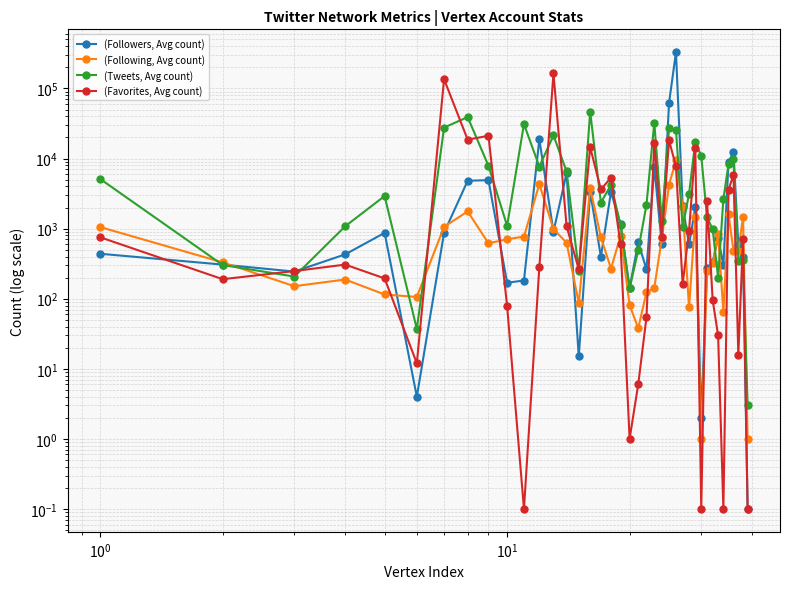

Reading left to right, extract all data points from this chart.

(Followers, Avg count): 438.0	307.0	244.0	429.0	871.0	4.0	874.0	4822.0	4916.0	169.0	182.0	18835.0	905.0	6171.0	15.0	3344.0	398.0	3328.0	1163.0	142.0	638.0	263.0	7529.0	596.0	61987.0	329555.0	2103.0	595.0	2006.0	2.0	270.0	333.0	745.0	299.0	8869.0	12451.0	582.0	400.0	0.1
(Following, Avg count): 1053.0	330.0	151.0	188.0	115.0	106.0	1062.0	1761.0	617.0	707.0	770.0	4325.0	987.0	630.0	87.0	3798.0	752.0	269.0	787.0	81.0	38.0	123.0	143.0	727.0	4218.0	9481.0	2019.0	75.0	1453.0	1.0	248.0	319.0	834.0	65.0	1595.0	487.0	484.0	1460.0	1.0
(Tweets, Avg count): 5113.0	303.0	207.0	1080.0	2919.0	37.0	27668.0	39090.0	7860.0	1097.0	30997.0	7689.0	21382.0	6558.0	252.0	46761.0	2353.0	4207.0	1134.0	140.0	490.0	2182.0	32573.0	1287.0	26852.0	25540.0	1044.0	3141.0	17326.0	10846.0	1450.0	981.0	200.0	2654.0	8271.0	9727.0	343.0	355.0	3.0
(Favorites, Avg count): 753.0	190.0	248.0	307.0	195.0	12.0	135375.0	18604.0	21143.0	79.0	0.1	281.0	164027.0	1086.0	263.0	14495.0	3622.0	5334.0	602.0	1.0	6.0	54.0	16725.0	755.0	18146.0	7738.0	162.0	938.0	14272.0	0.1	2467.0	96.0	30.0	0.1	3580.0	5867.0	16.0	714.0	0.1